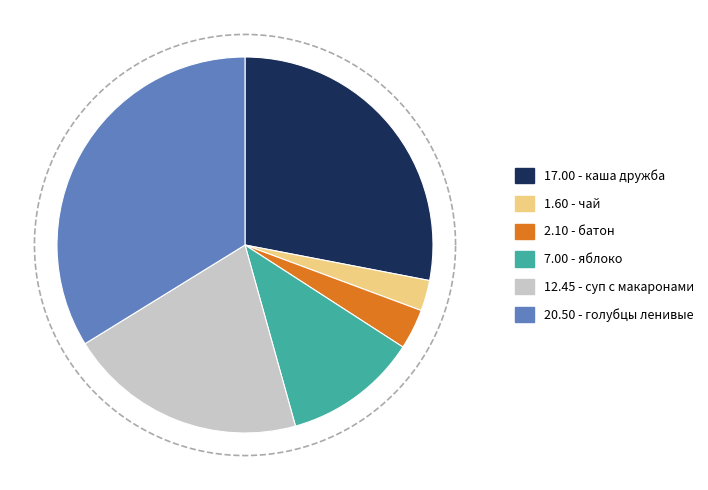

Which slice is the smallest?

чай